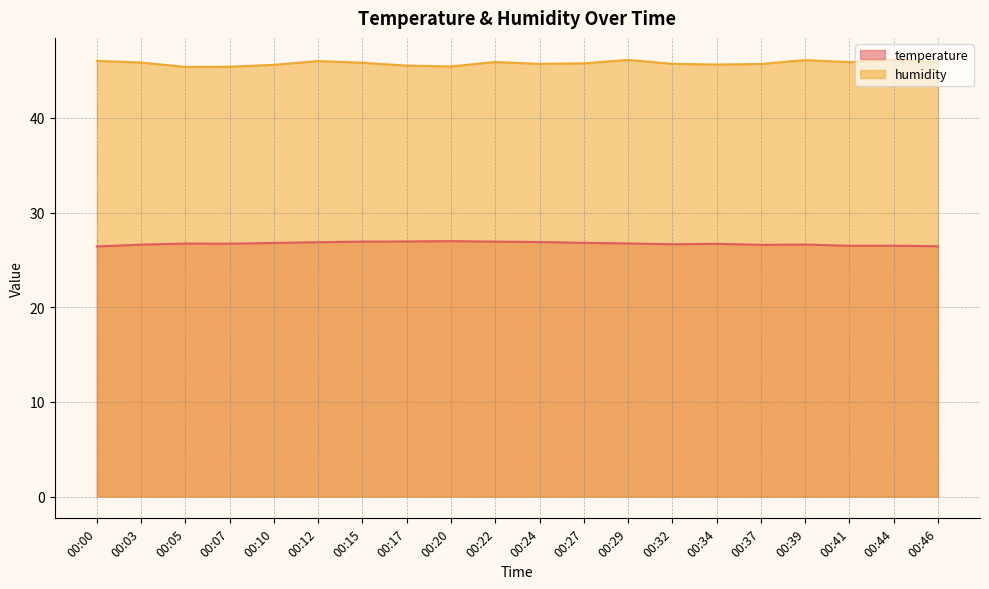

True or false: humidity and temperature intersect in this chart.

False